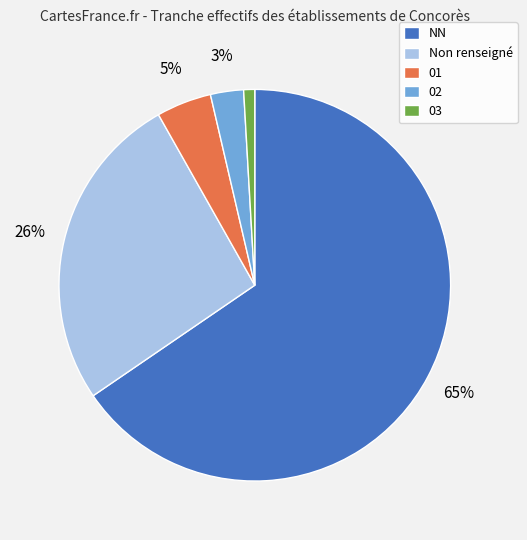

Which category has the smallest portion of the pie?

03